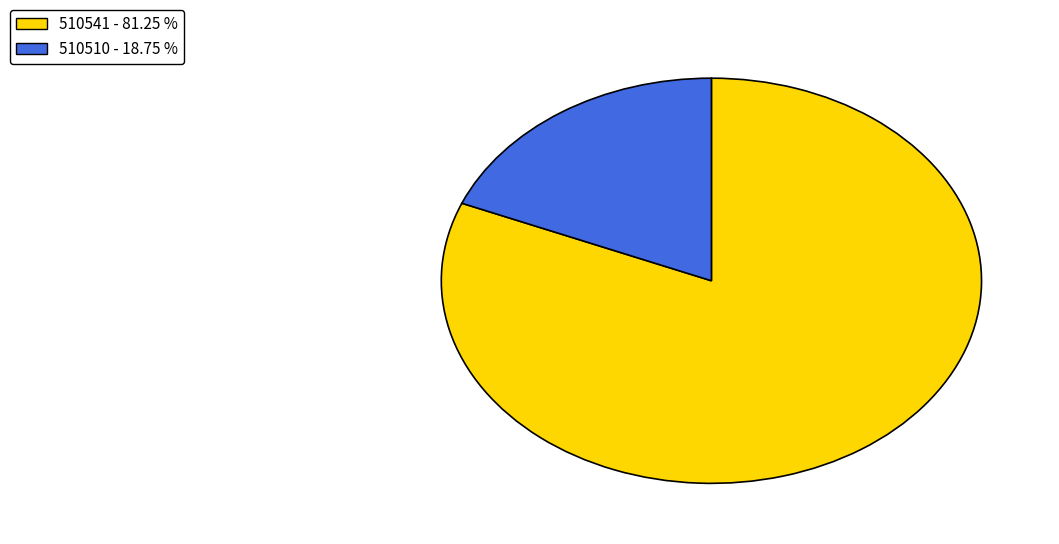

How many segments does this pie chart have?

2